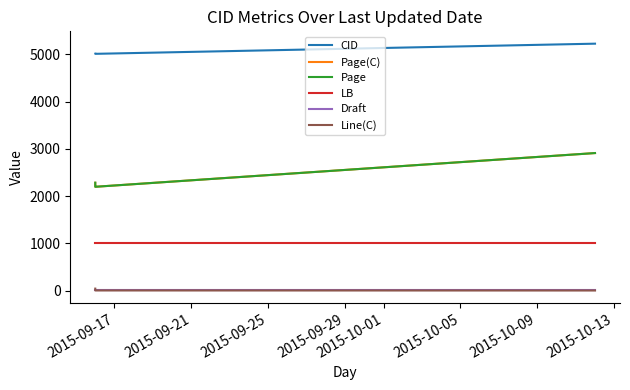

True or false: Line(C) and LB cross at least once.

False